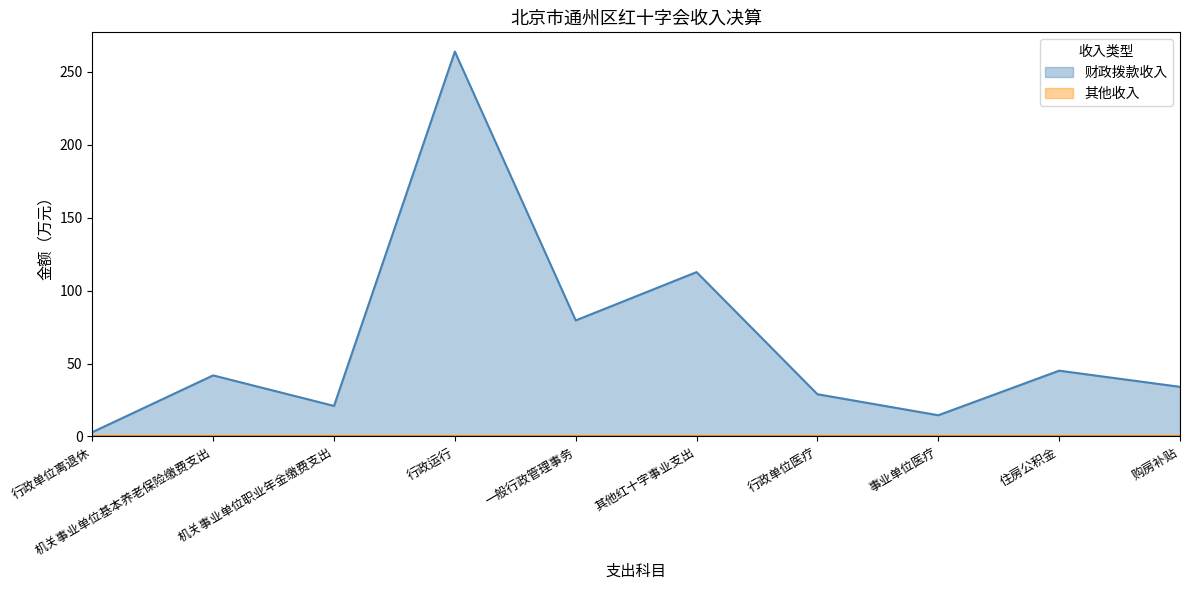

List the labels in order of value, smallest first.

行政单位离退休, 事业单位医疗, 机关事业单位职业年金缴费支出, 行政单位医疗, 购房补贴, 机关事业单位基本养老保险缴费支出, 住房公积金, 一般行政管理事务, 其他红十字事业支出, 行政运行